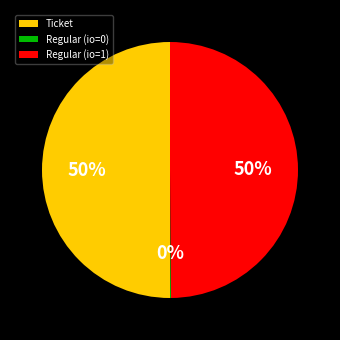

Is the sum of Regular (io=1) and Ticket greater than half?

Yes